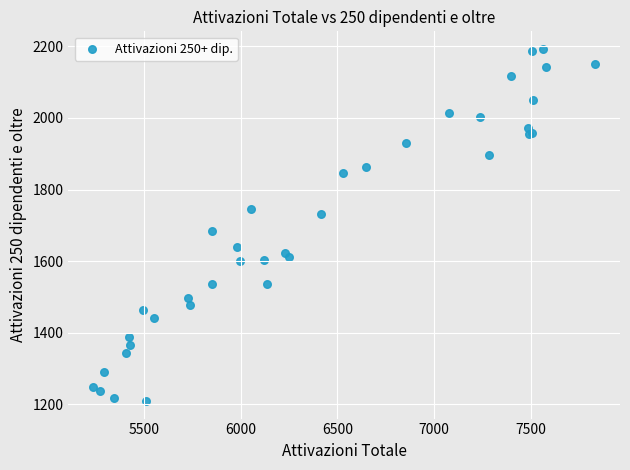

What Y value in the scatter plot is closest to 1701?

1683